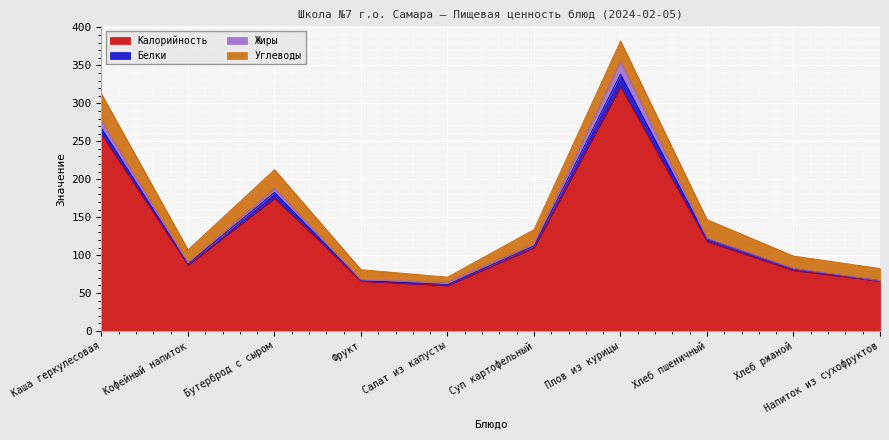

At how many categories does at least one series exceed 200?

2